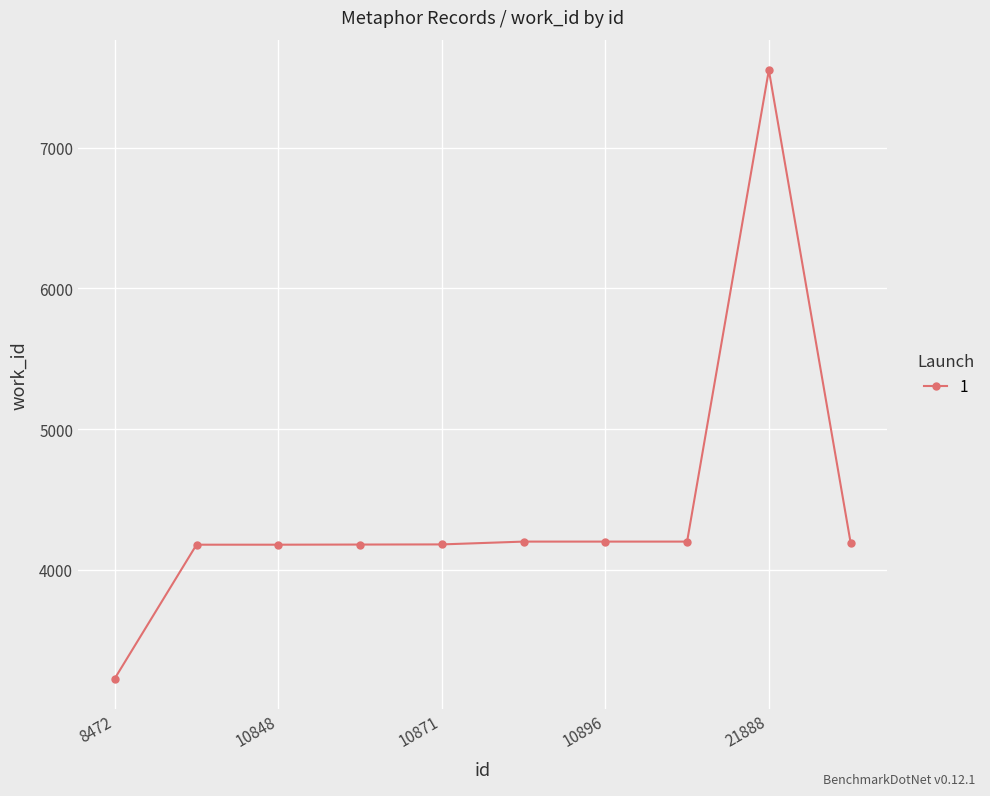

What is the maximum value shown in the chart?

7551